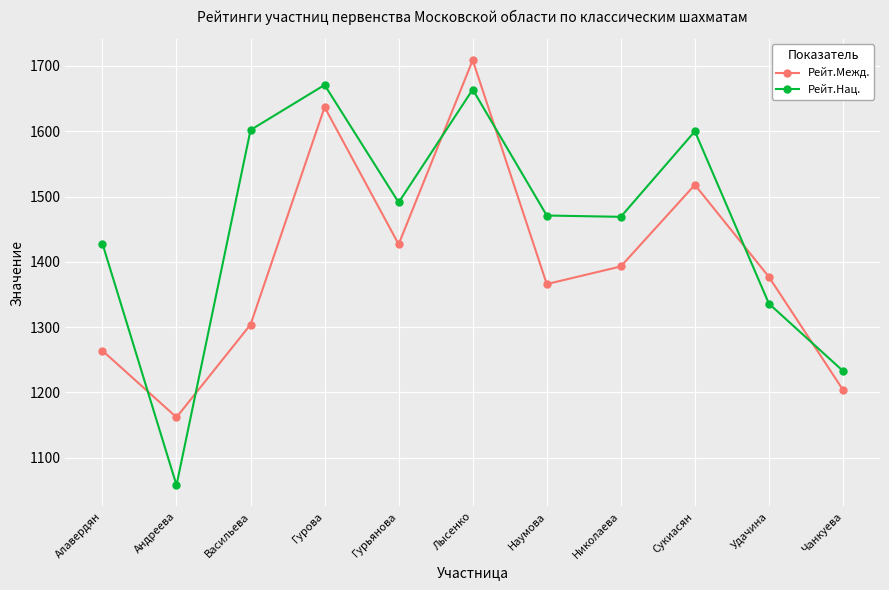

At which category does Рейт.Нац. reach its first local peak?

Гурова